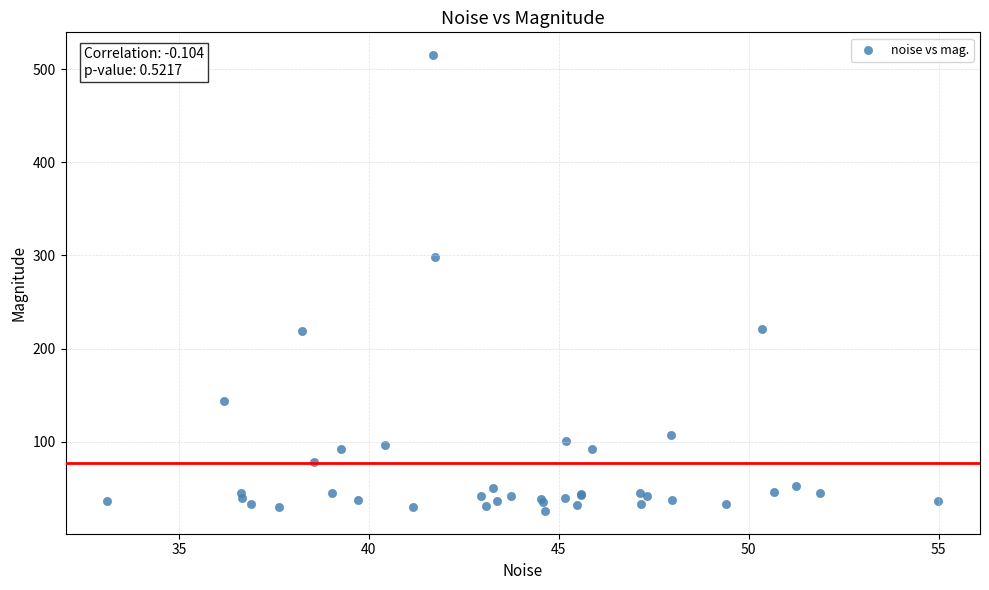

What Y value in the scatter plot is closest to 270?

298.6